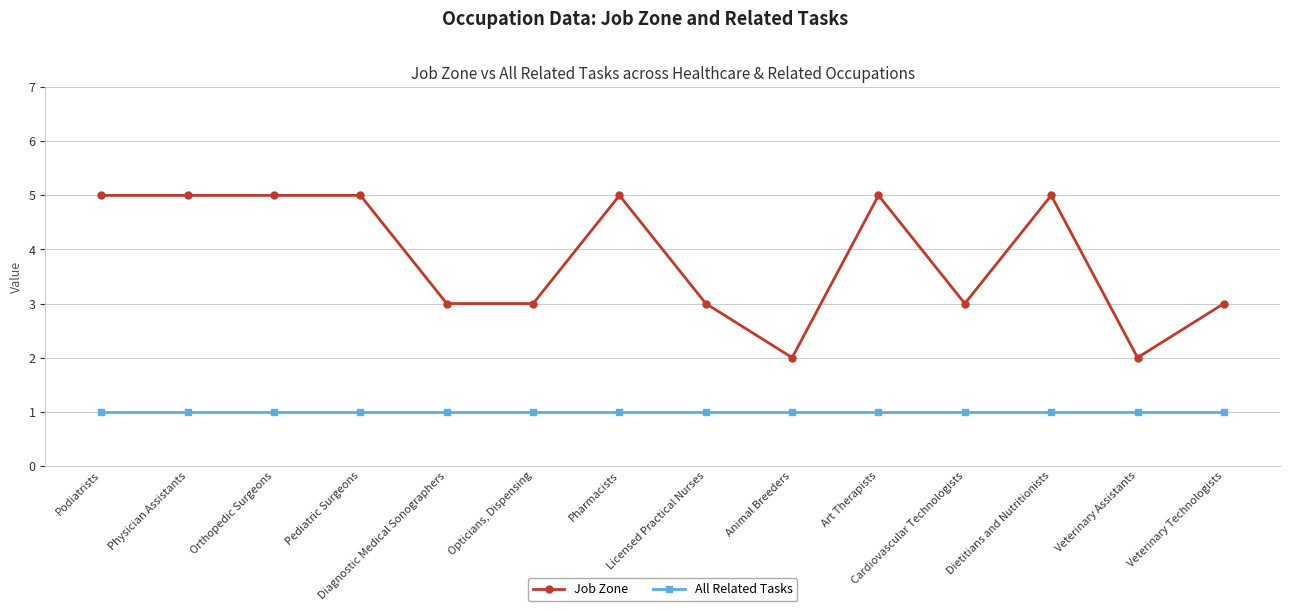

Reading left to right, list all the values displayed in this chart.

Job Zone: Podiatrists=5	Physician Assistants=5	Orthopedic Surgeons=5	Pediatric Surgeons=5	Diagnostic Medical Sonographers=3	Opticians, Dispensing=3	Pharmacists=5	Licensed Practical Nurses=3	Animal Breeders=2	Art Therapists=5	Cardiovascular Technologists=3	Dietitians and Nutritionists=5	Veterinary Assistants=2	Veterinary Technologists=3
All Related Tasks: Podiatrists=1	Physician Assistants=1	Orthopedic Surgeons=1	Pediatric Surgeons=1	Diagnostic Medical Sonographers=1	Opticians, Dispensing=1	Pharmacists=1	Licensed Practical Nurses=1	Animal Breeders=1	Art Therapists=1	Cardiovascular Technologists=1	Dietitians and Nutritionists=1	Veterinary Assistants=1	Veterinary Technologists=1